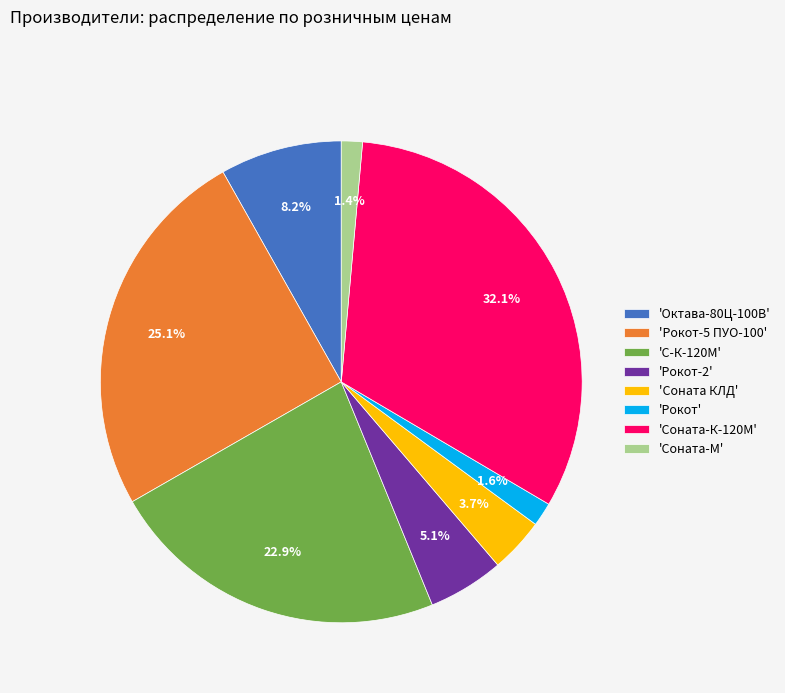

How much of the chart is everything except 'Рокот-2'?

94.9%